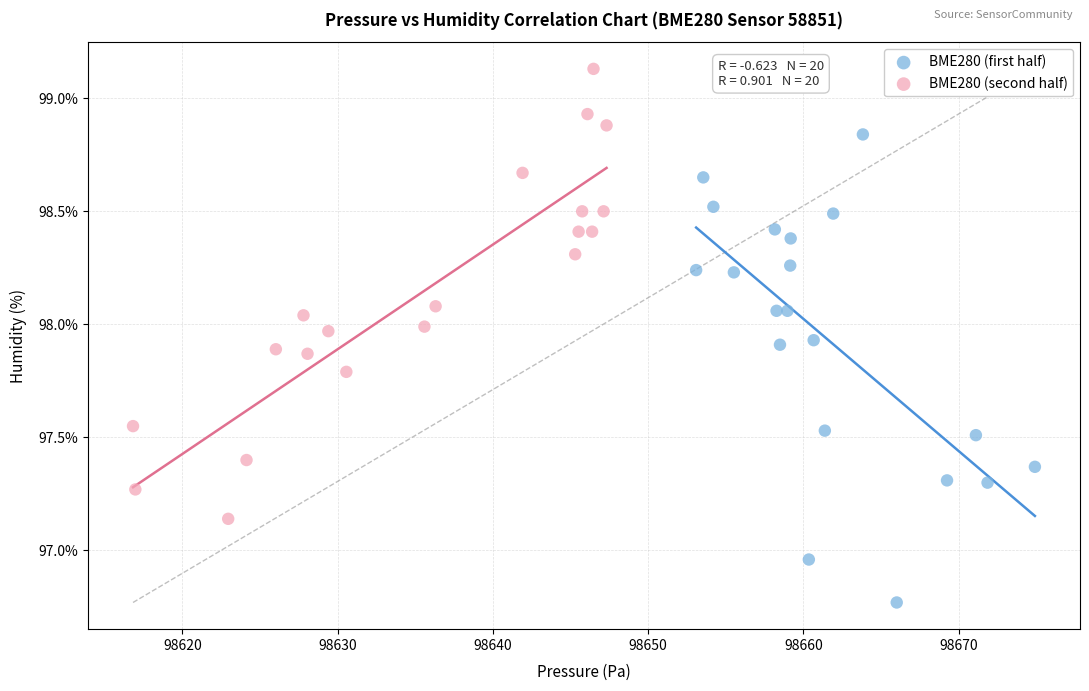

Which series reaches the minimum Y coordinate?

BME280 (first half)